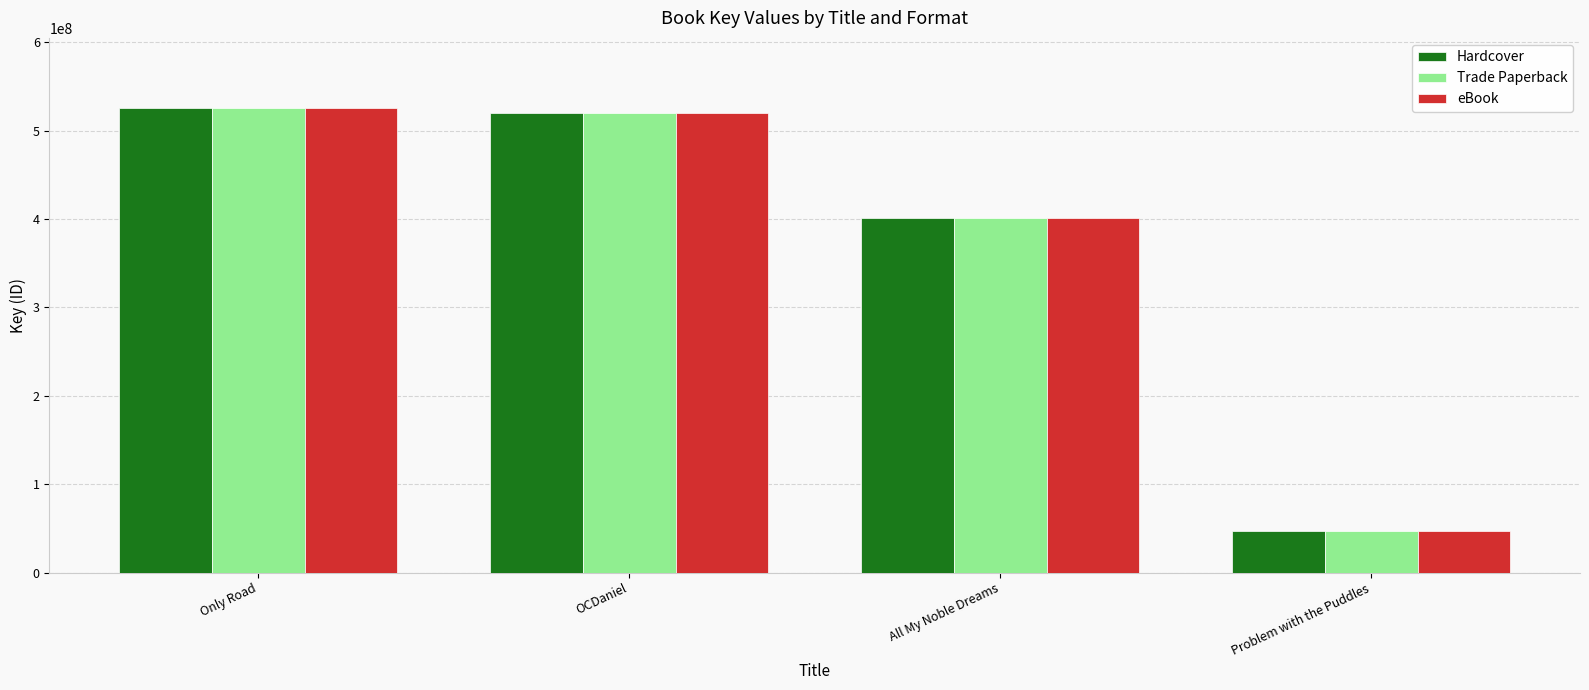

What is the smallest value displayed?

47309664